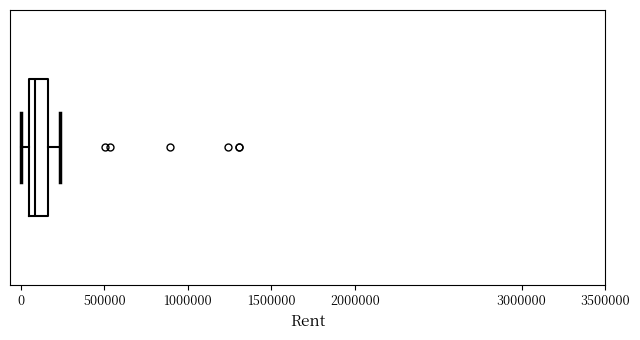

Where is the left edge of the box on the x-axis? The values are not printed on the chart, so give them approximately, as read against the axis.

50000